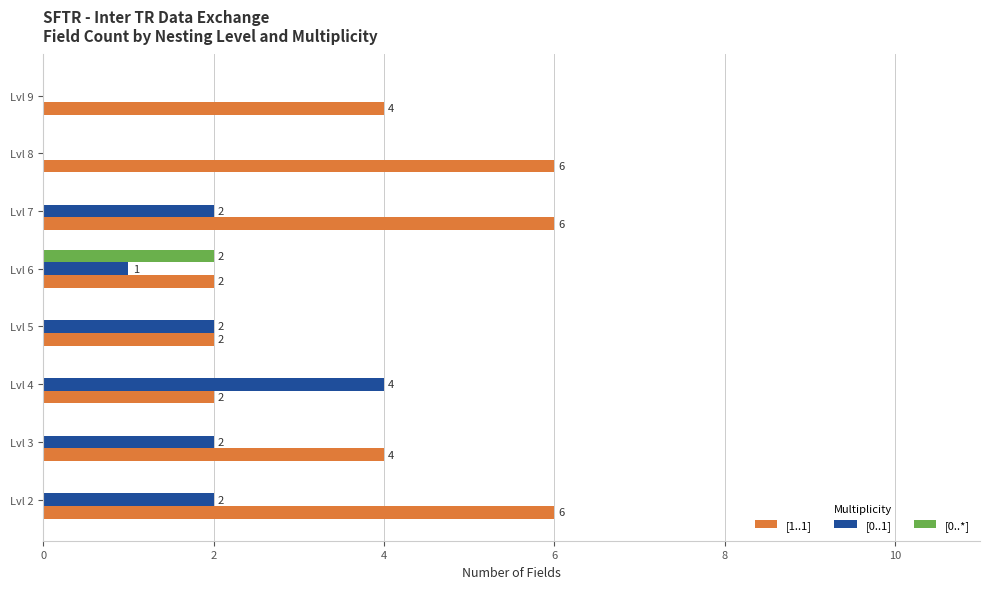

What is the sum of the [0..1] values at Lvl 4 and Lvl 6?

5